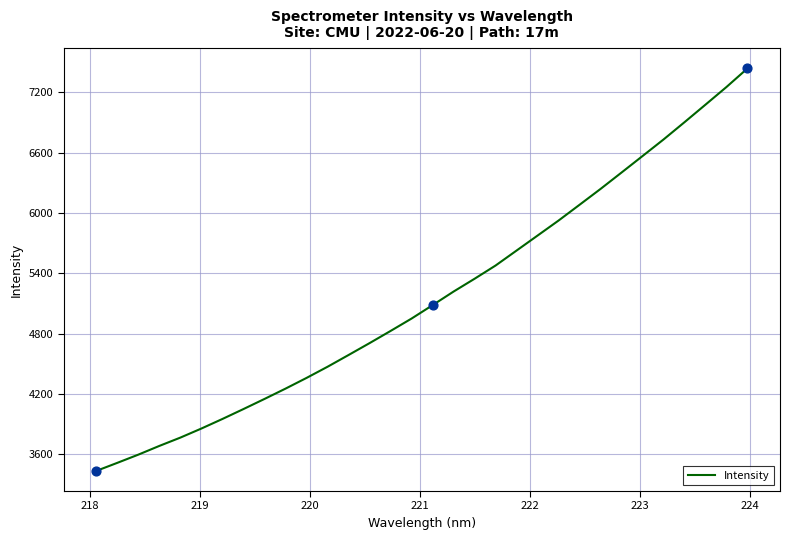

What is the difference between the maximum and minimum values?

4003.2